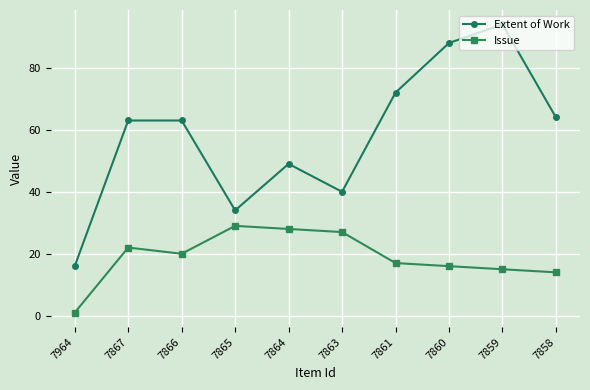

True or false: Extent of Work and Issue intersect in this chart.

False